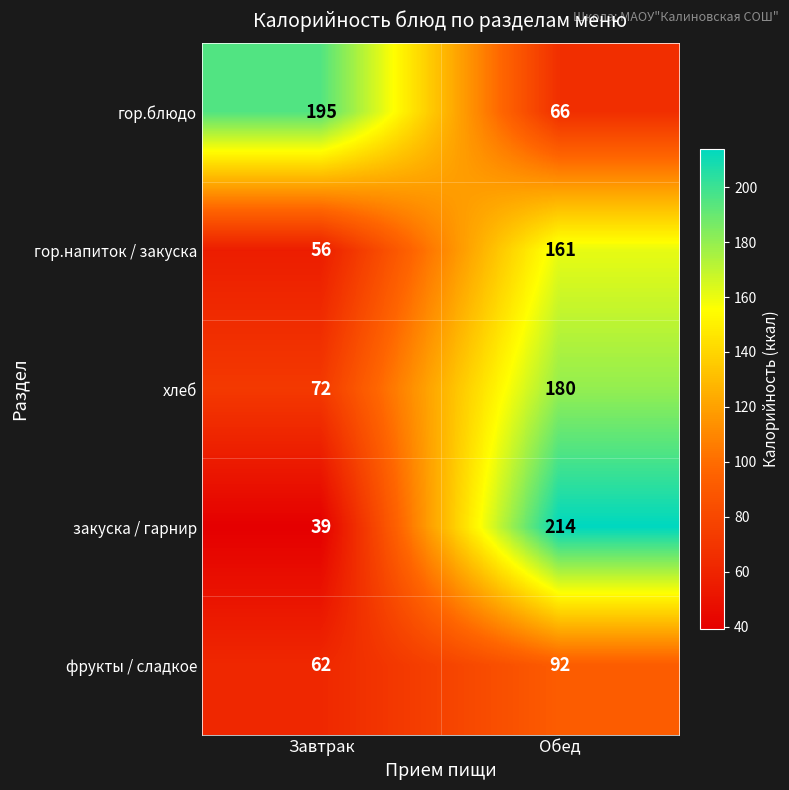

What is the smallest value displayed?

39